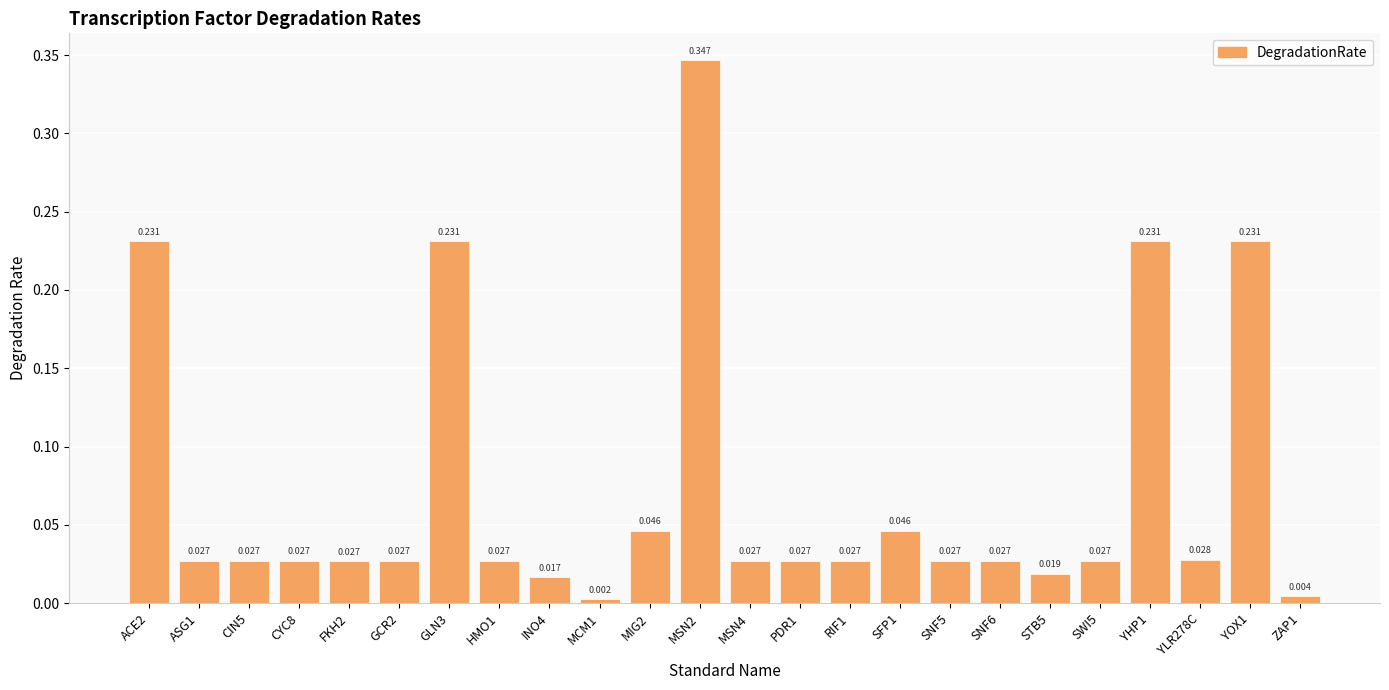

What is the difference between the maximum and second lowest values?

0.3